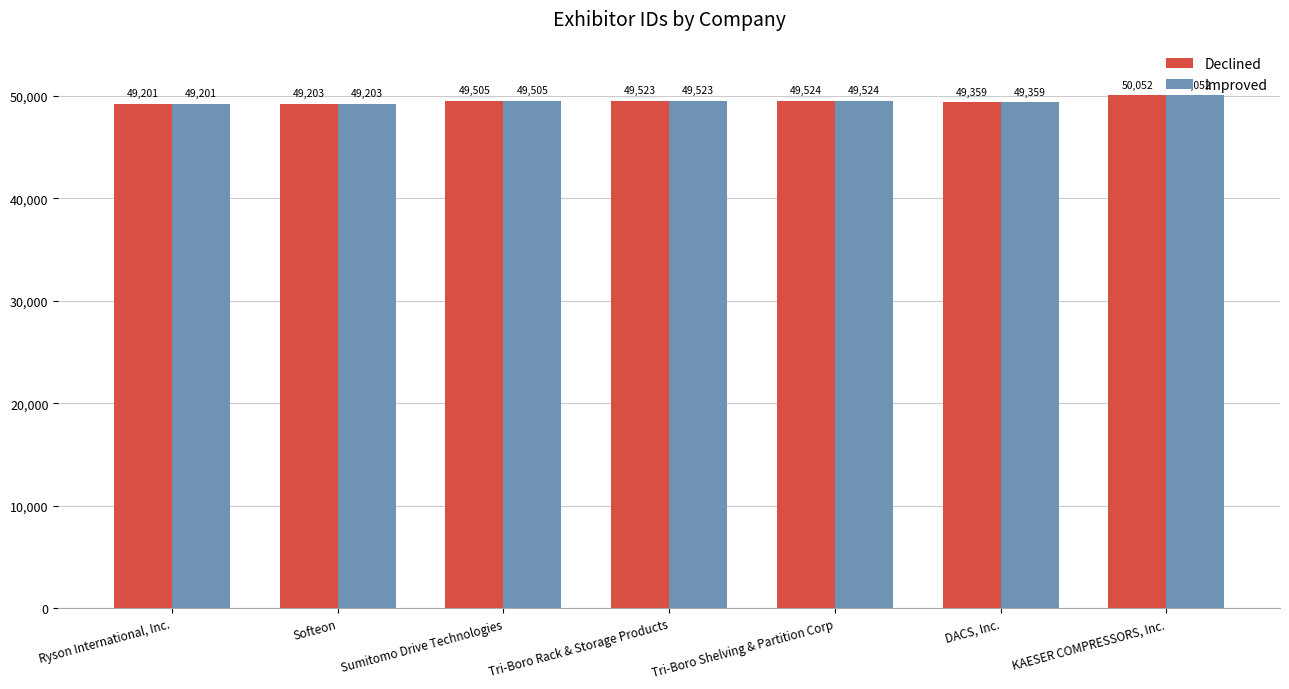

At how many categories does at least one series exceed 50014?

1